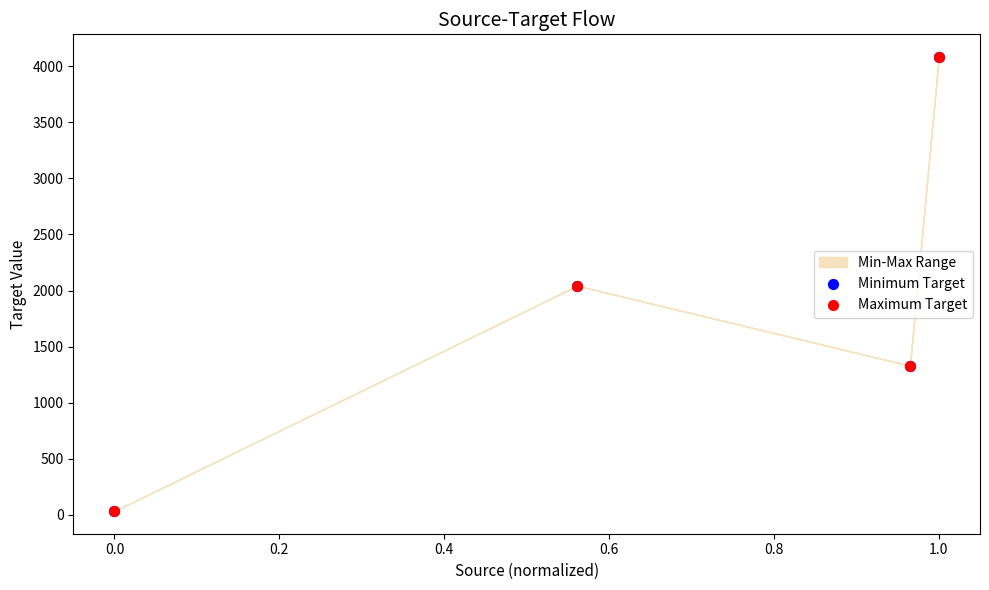

Which series has the widest spread of Y values?

Minimum Target